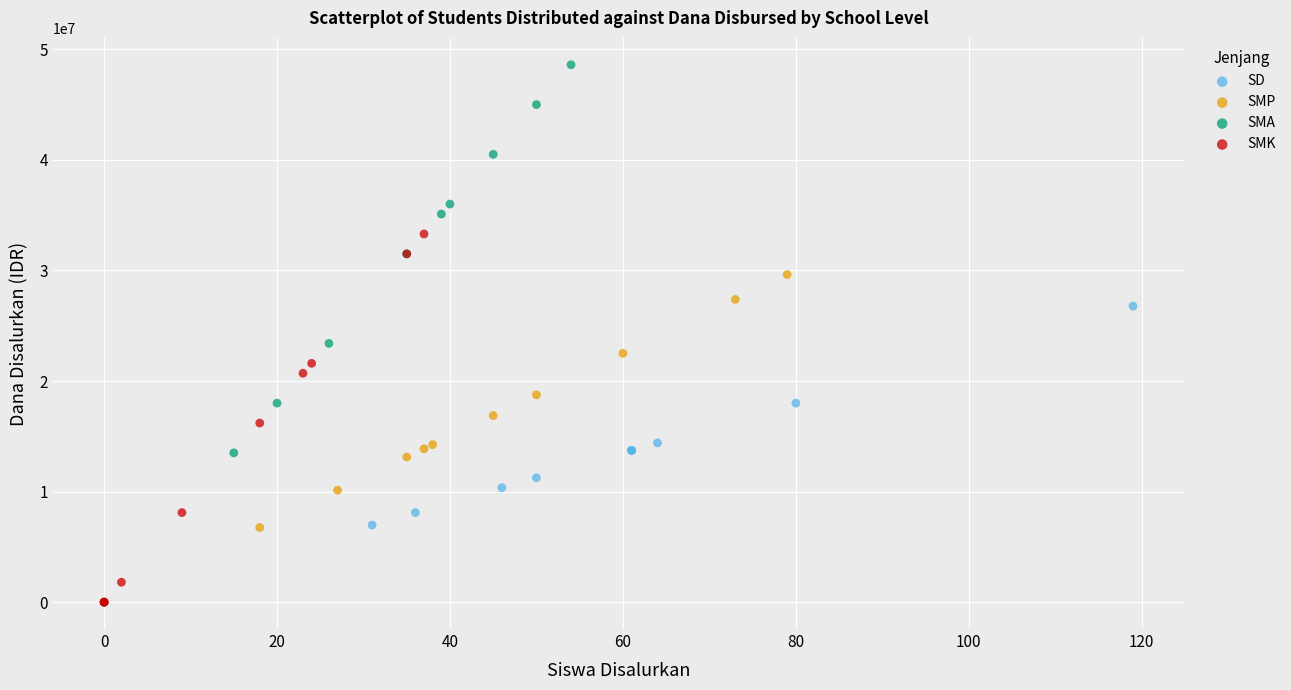

Which series has the largest Y range (max minus min)?

SMA